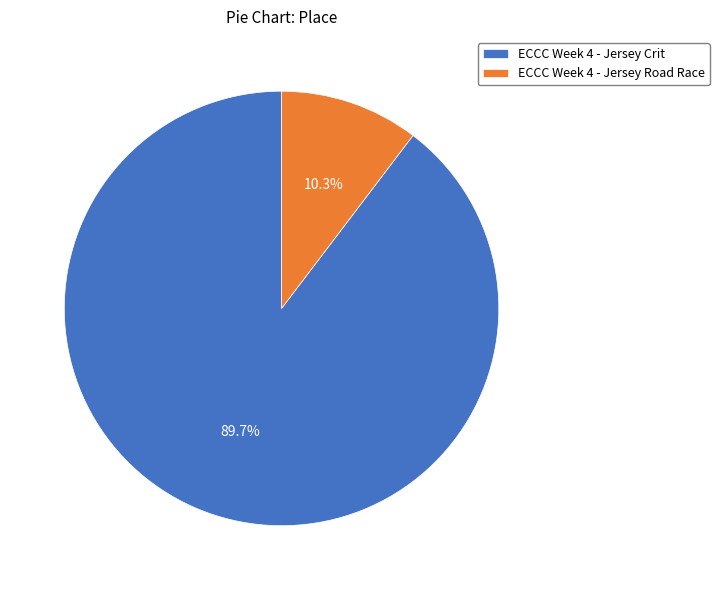

How many segments does this pie chart have?

2